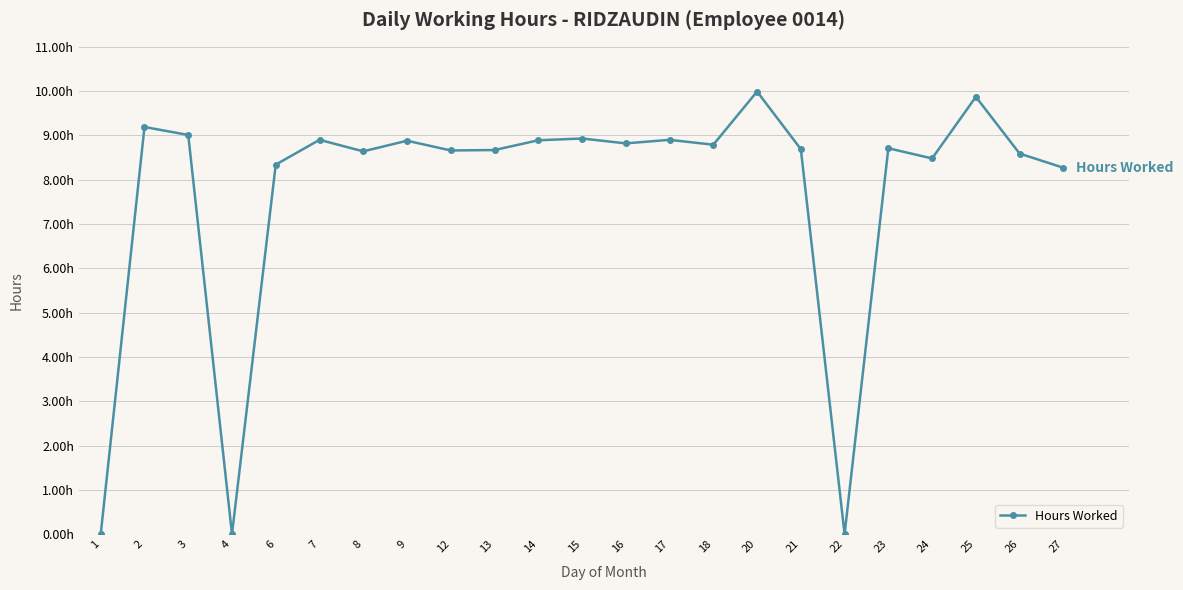

Reading left to right, what are all the values shown in this chart?

0.0	9.2	9.0	0.0	8.3	8.9	8.6	8.9	8.7	8.7	8.9	8.9	8.8	8.9	8.8	10.0	8.7	0.0	8.7	8.5	9.9	8.6	8.3